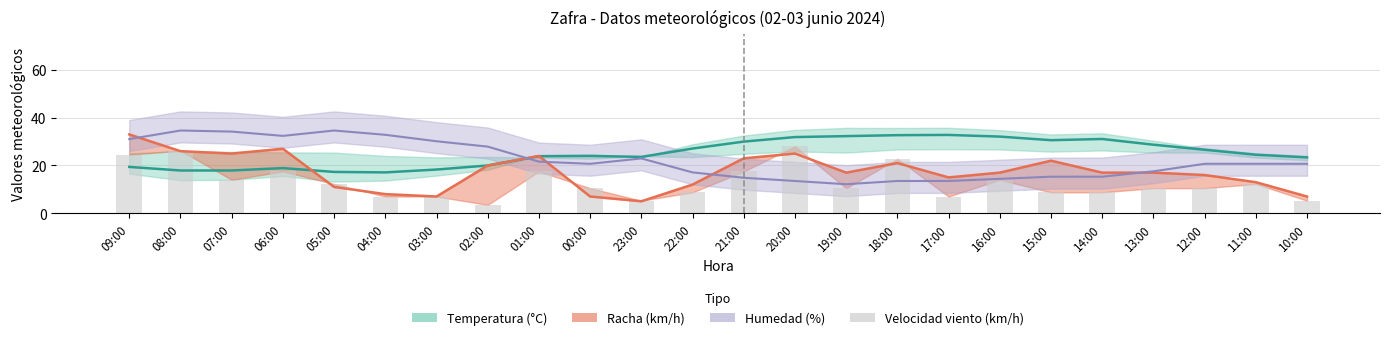

The value at 01:00 is 17.5. True or false?

True